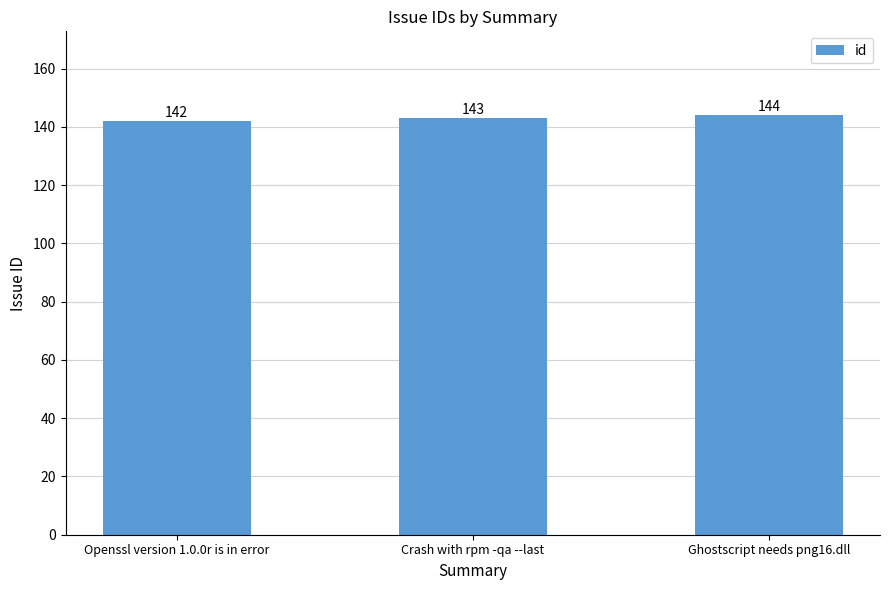

Reading left to right, list all the values displayed in this chart.

Openssl version 1.0.0r is in error=142	Crash with rpm -qa --last=143	Ghostscript needs png16.dll=144